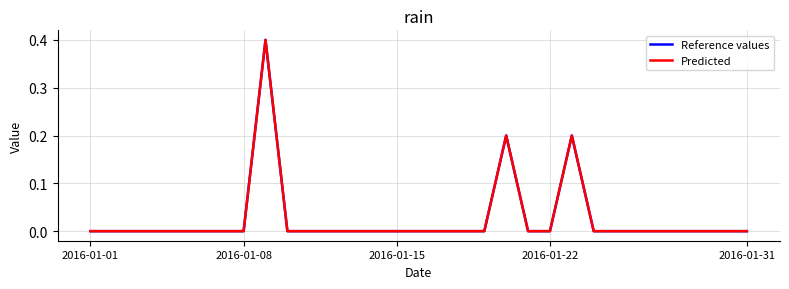

What is the difference between the second highest and second lowest values in the Reference values series?

0.2